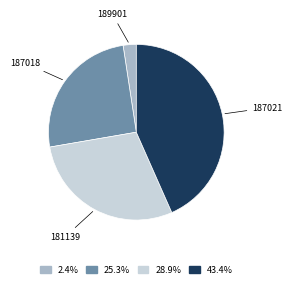

Which slice is the smallest?

189901